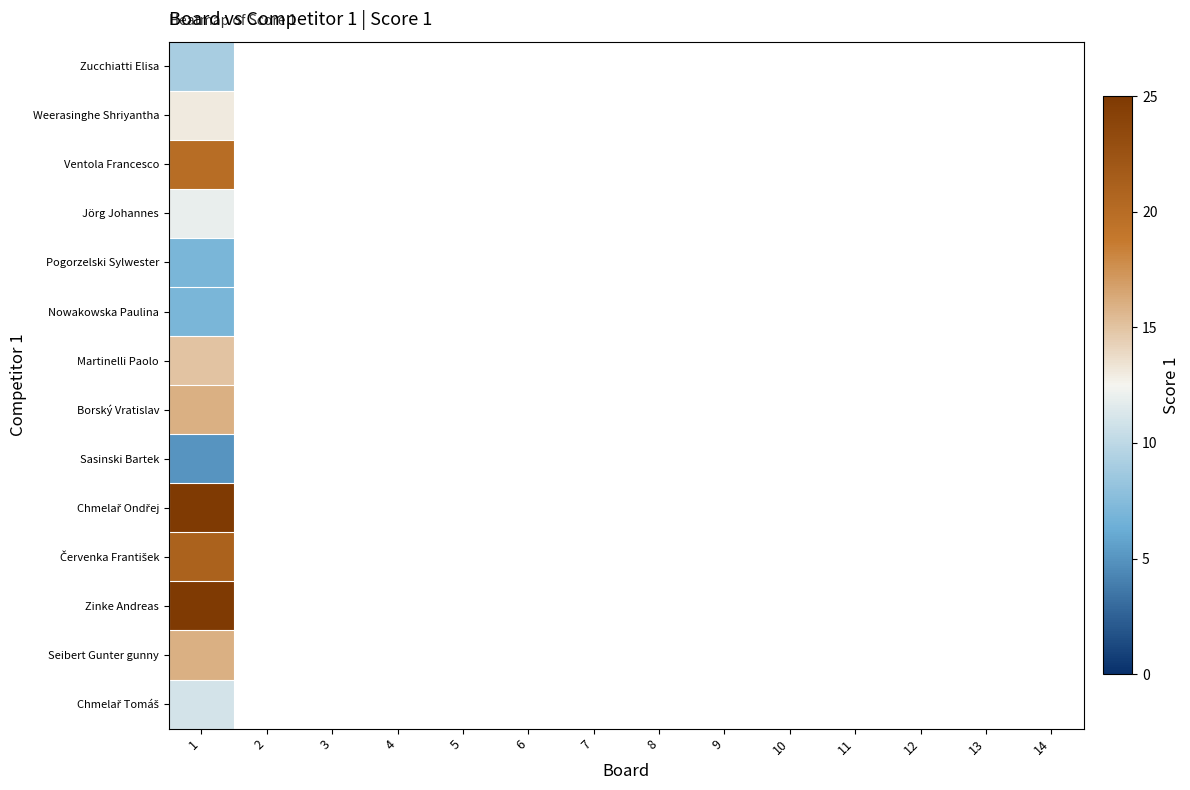

How many series are shown in this chart?

14